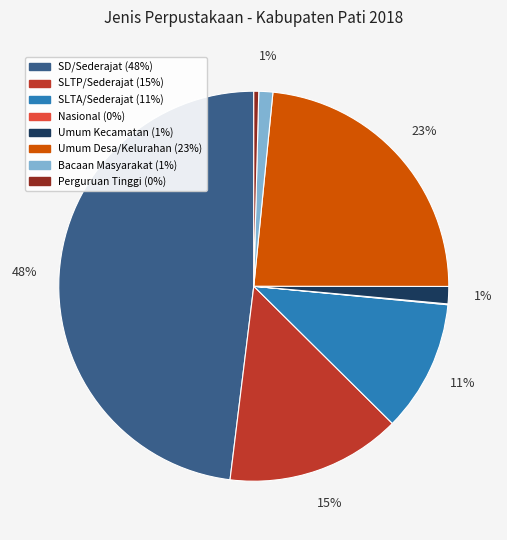

Is there any slice that represents more than half of the pie?

No